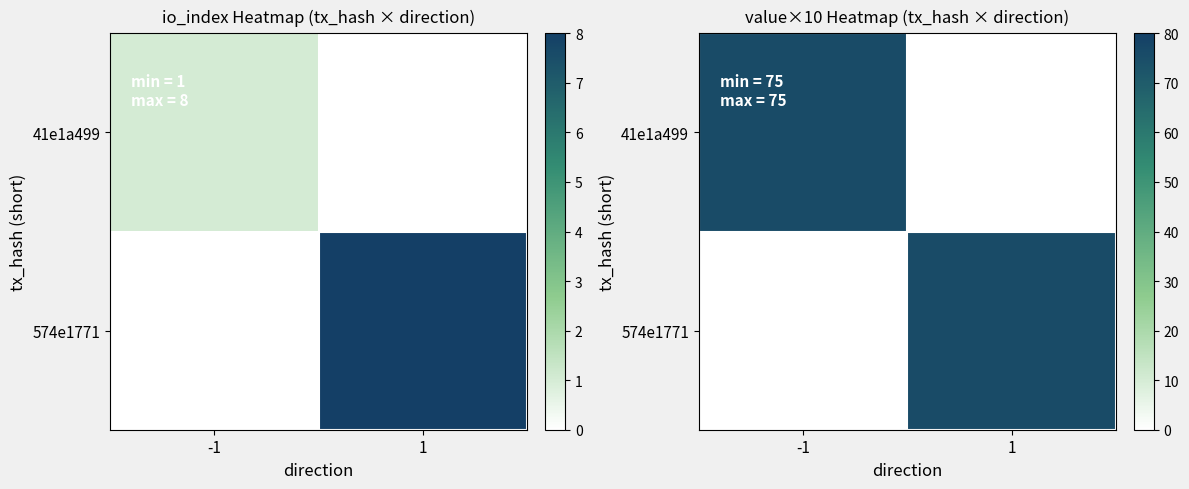

Count the number of data series in this chart.

2